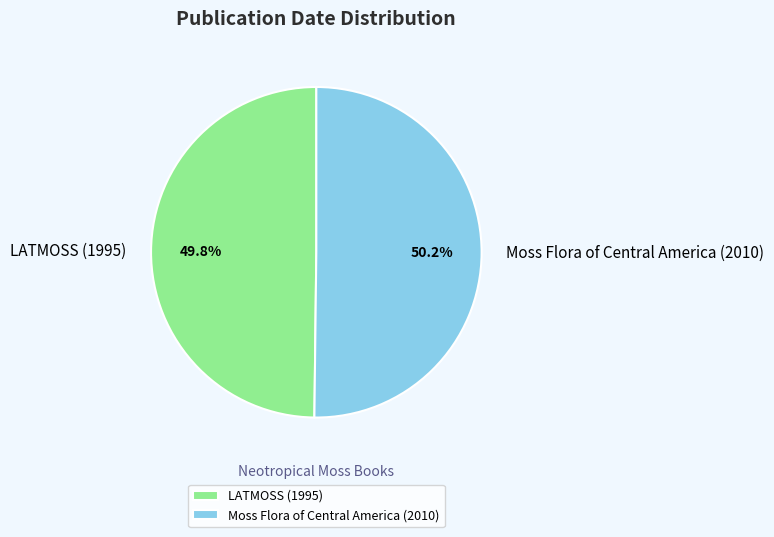

Is there any slice that represents more than half of the pie?

Yes